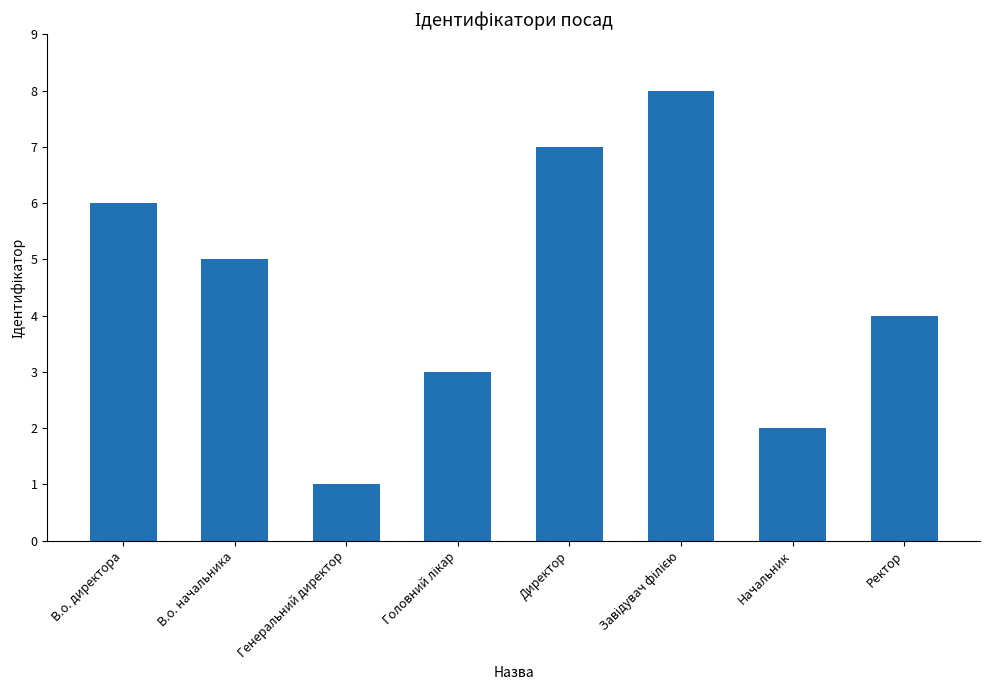

What is the label of the 7th bar from the right?

В.о. начальника